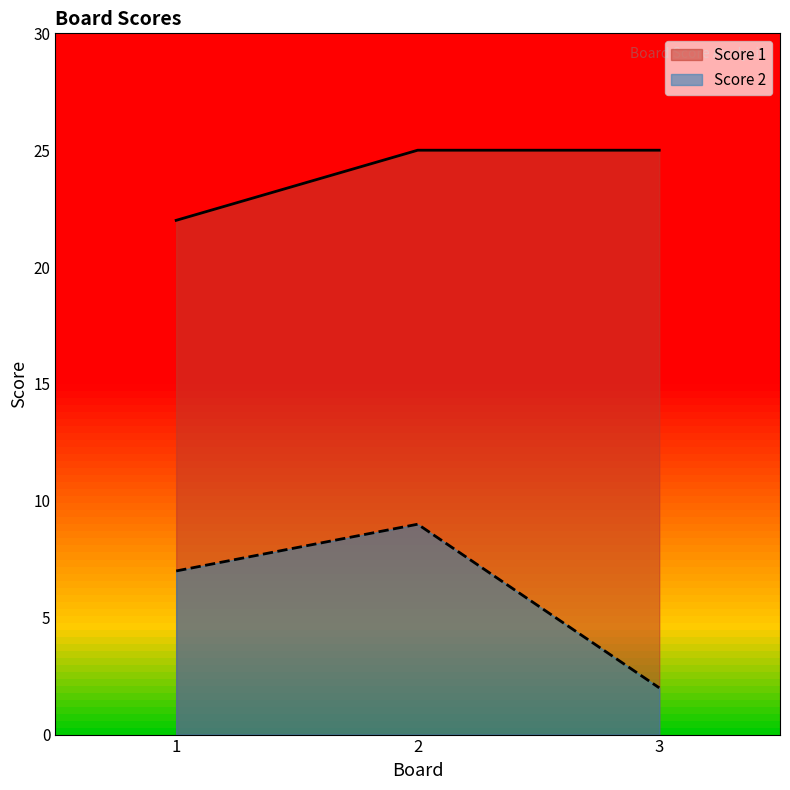

What value does the Score 2 series have at 2?

9